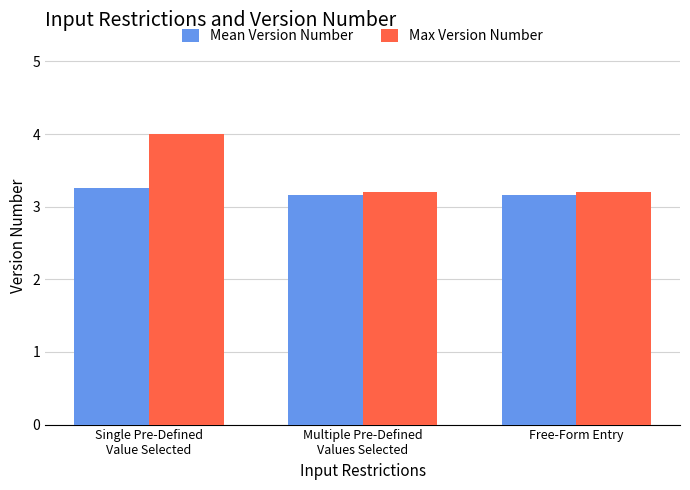

Which series has the largest range (max minus min)?

Max Version Number